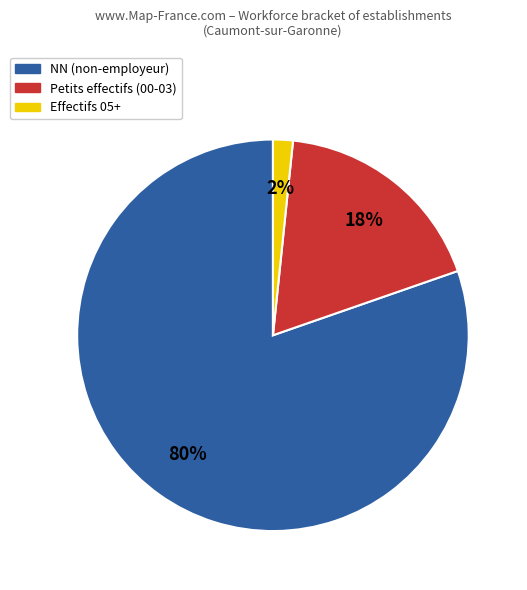

Does any single category account for the majority?

Yes